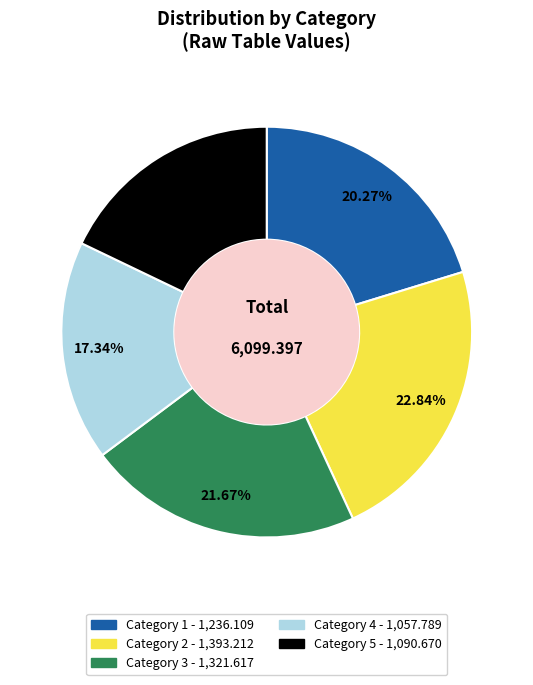

Does any single category account for the majority?

No